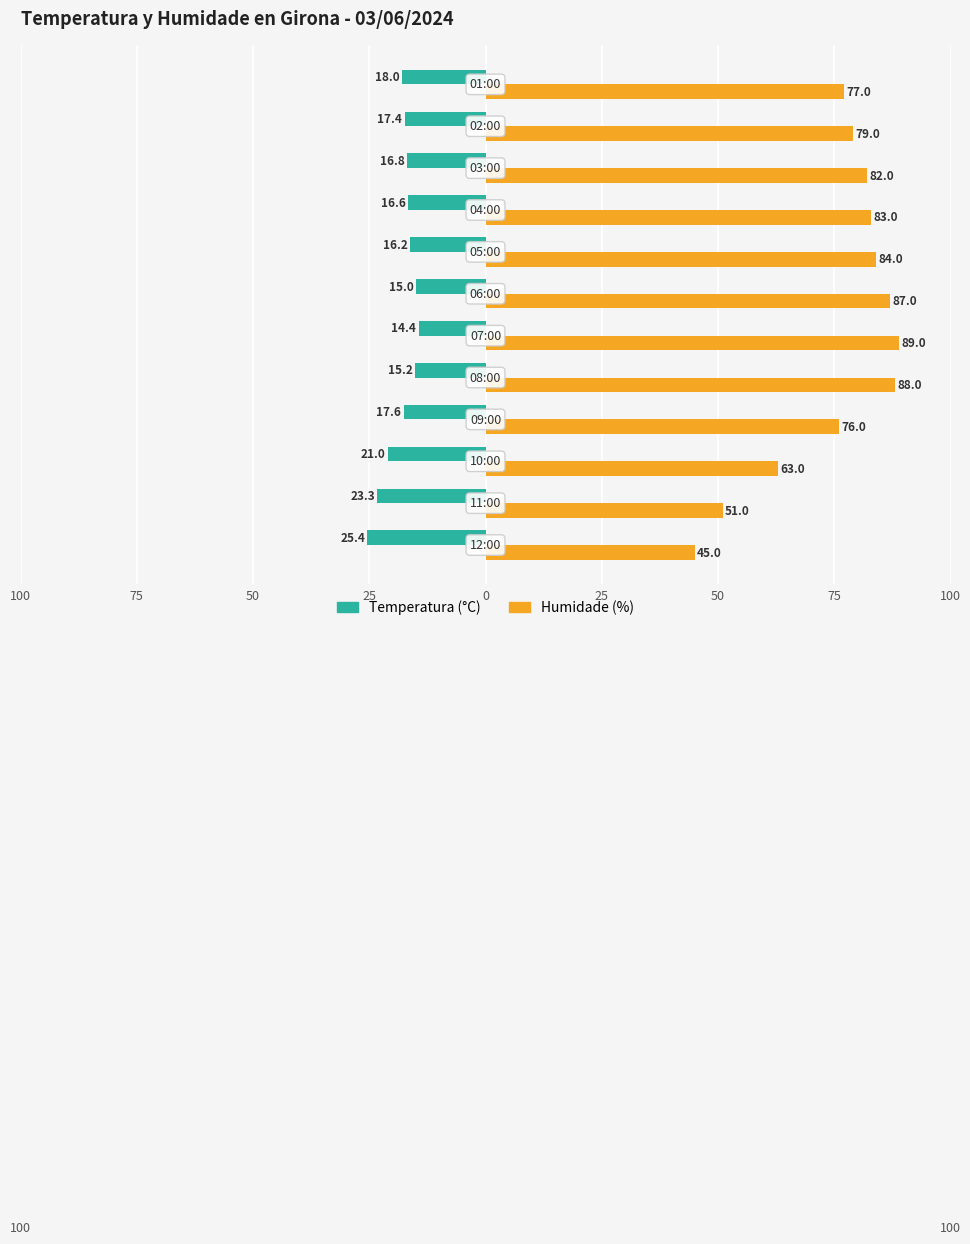

What are all the series names shown in the legend?

Temperatura (°C), Humidade (%)